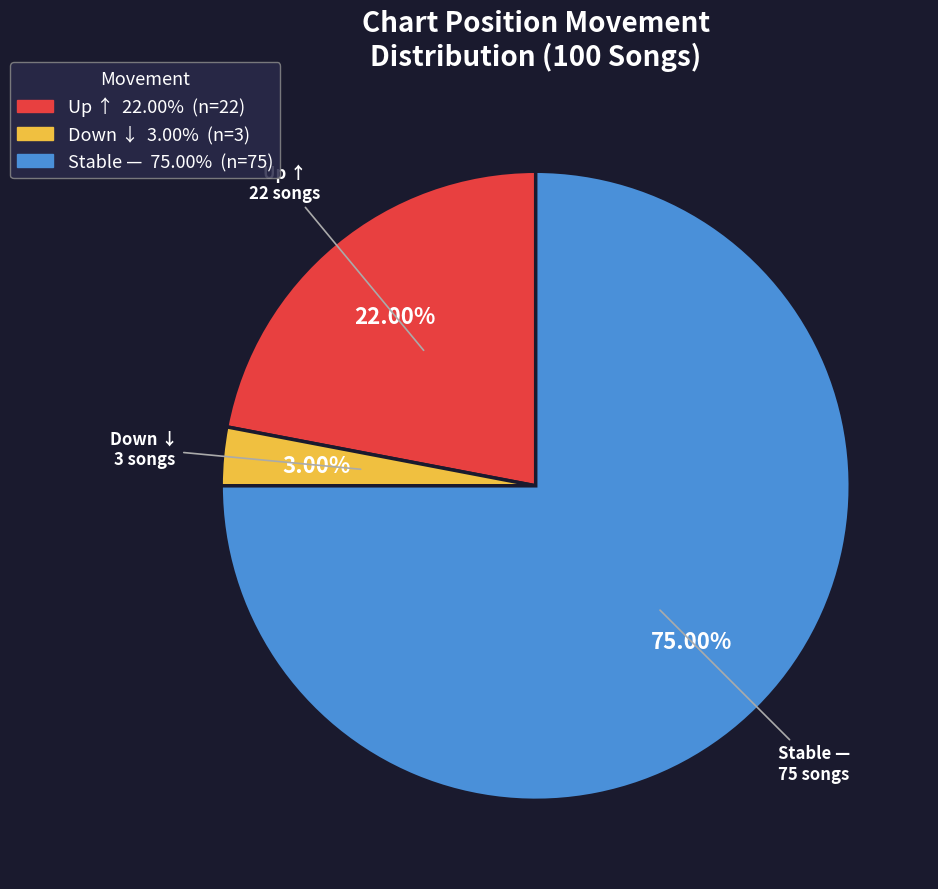

Does any single category account for the majority?

Yes